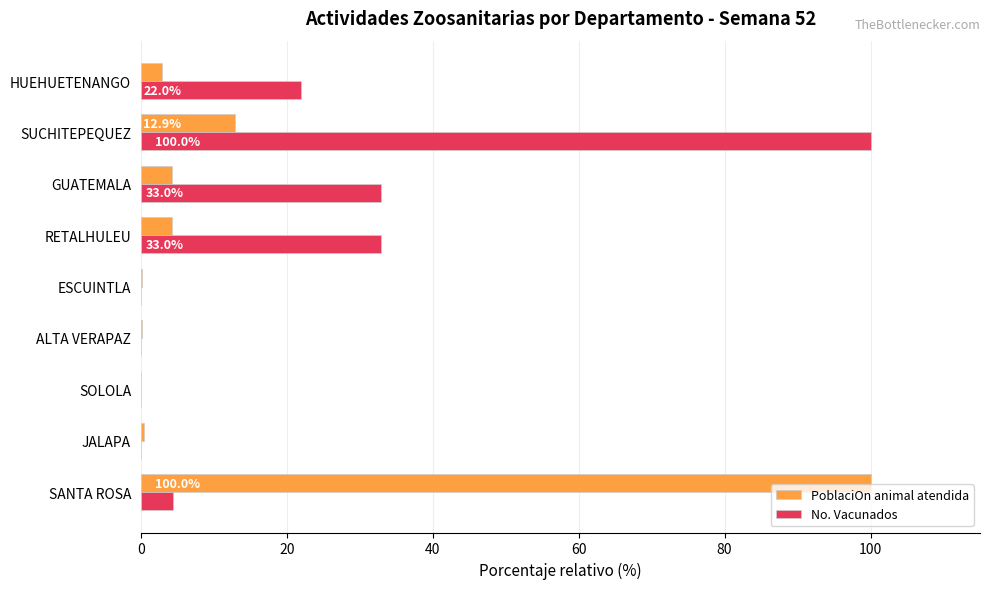

What is the sum of the No. Vacunados values at SUCHITEPEQUEZ and HUEHUETENANGO?

122.0